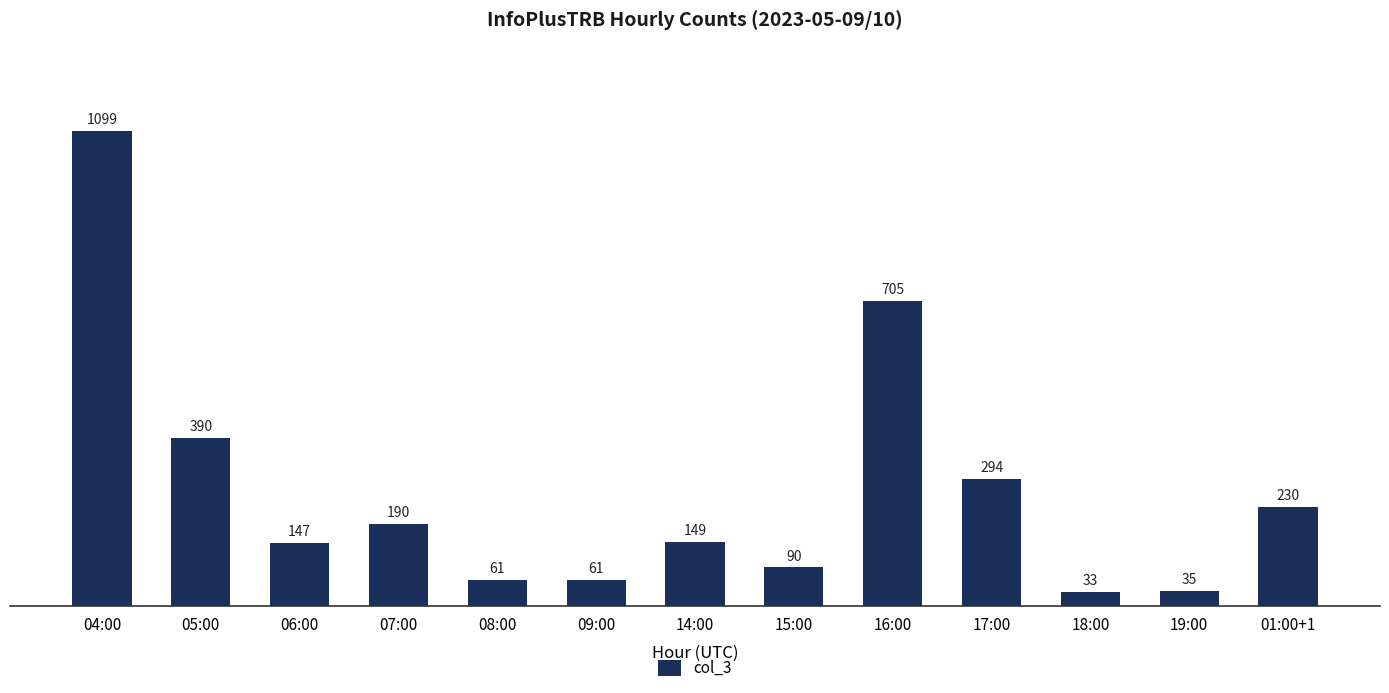

Which category has the lowest value across all series?

18:00